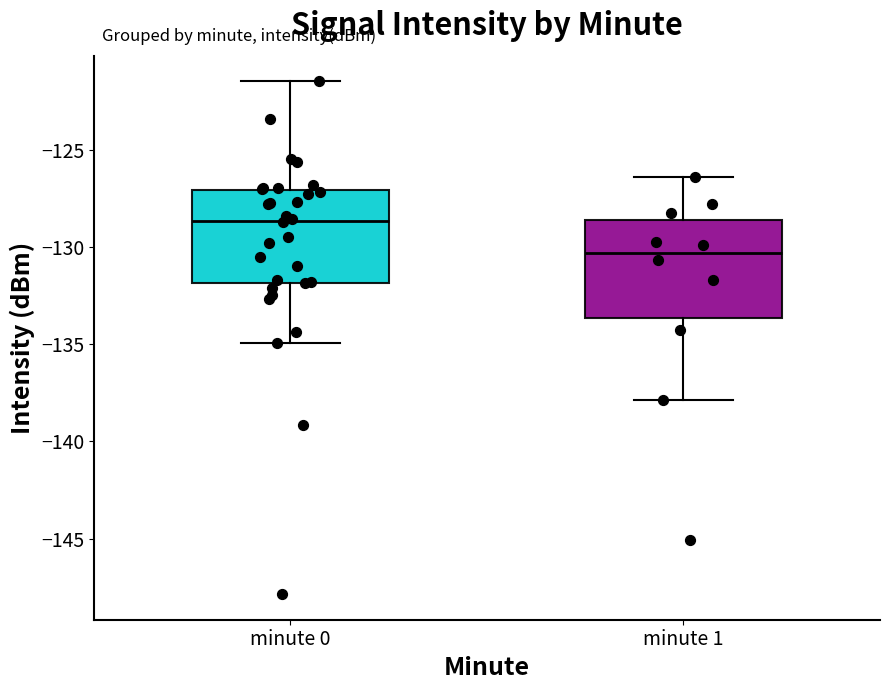

Where is the lower edge of the box for minute 0 on the y-axis? The values are not printed on the chart, so give them approximately, as read against the axis.

-132.0